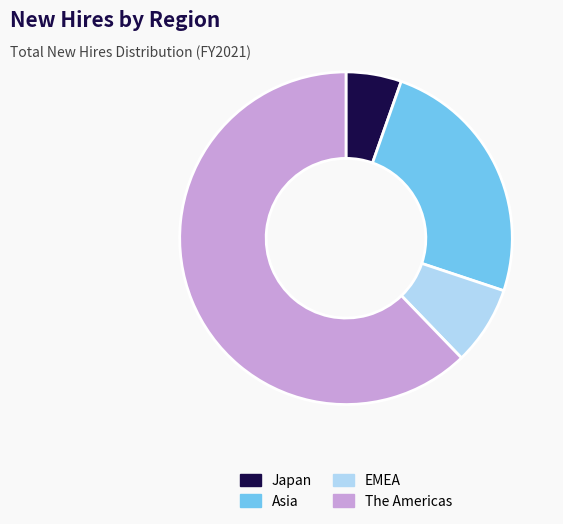

How many segments does this pie chart have?

4